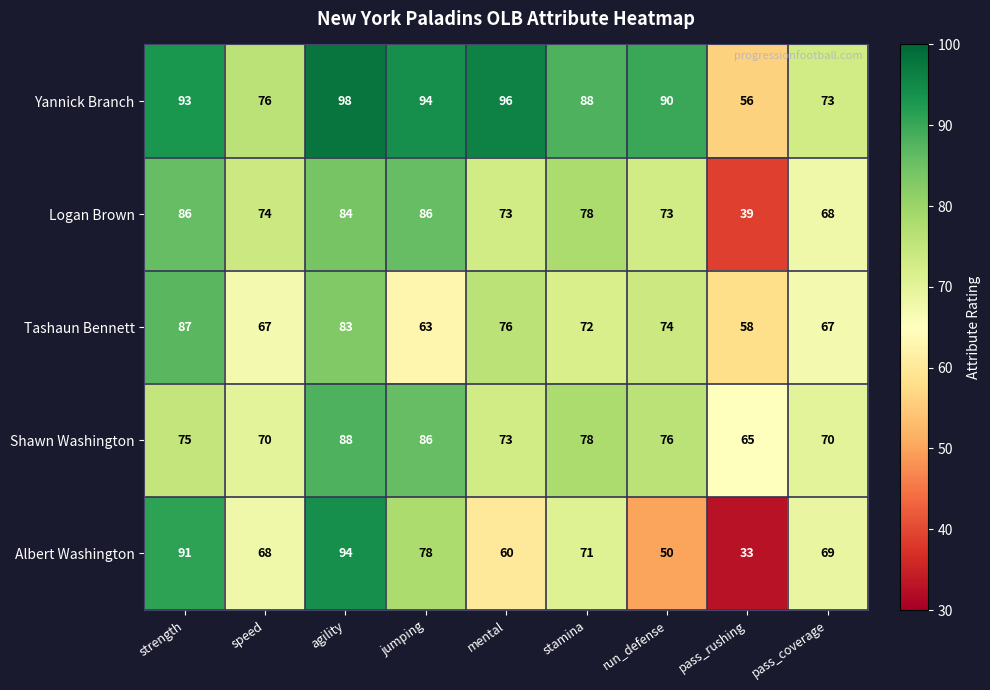

At how many categories does at least one series exceed 59?

9